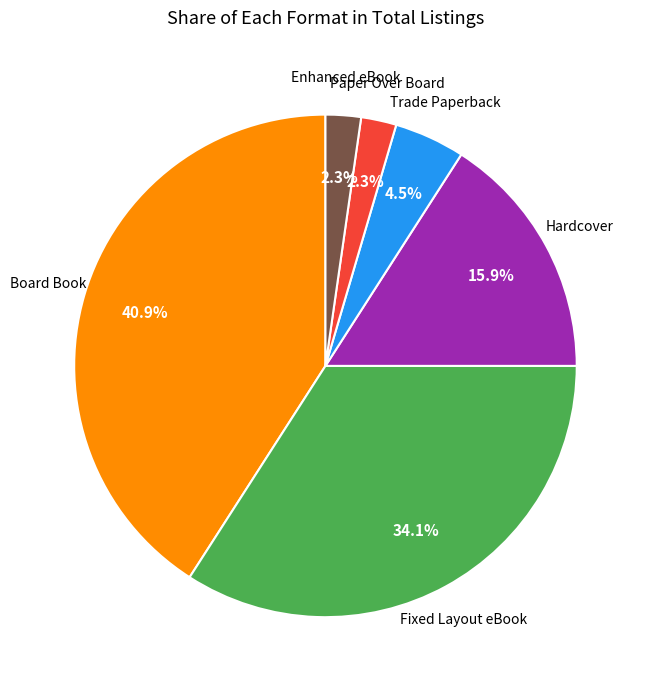

What is the largest slice in the pie chart?

Board Book